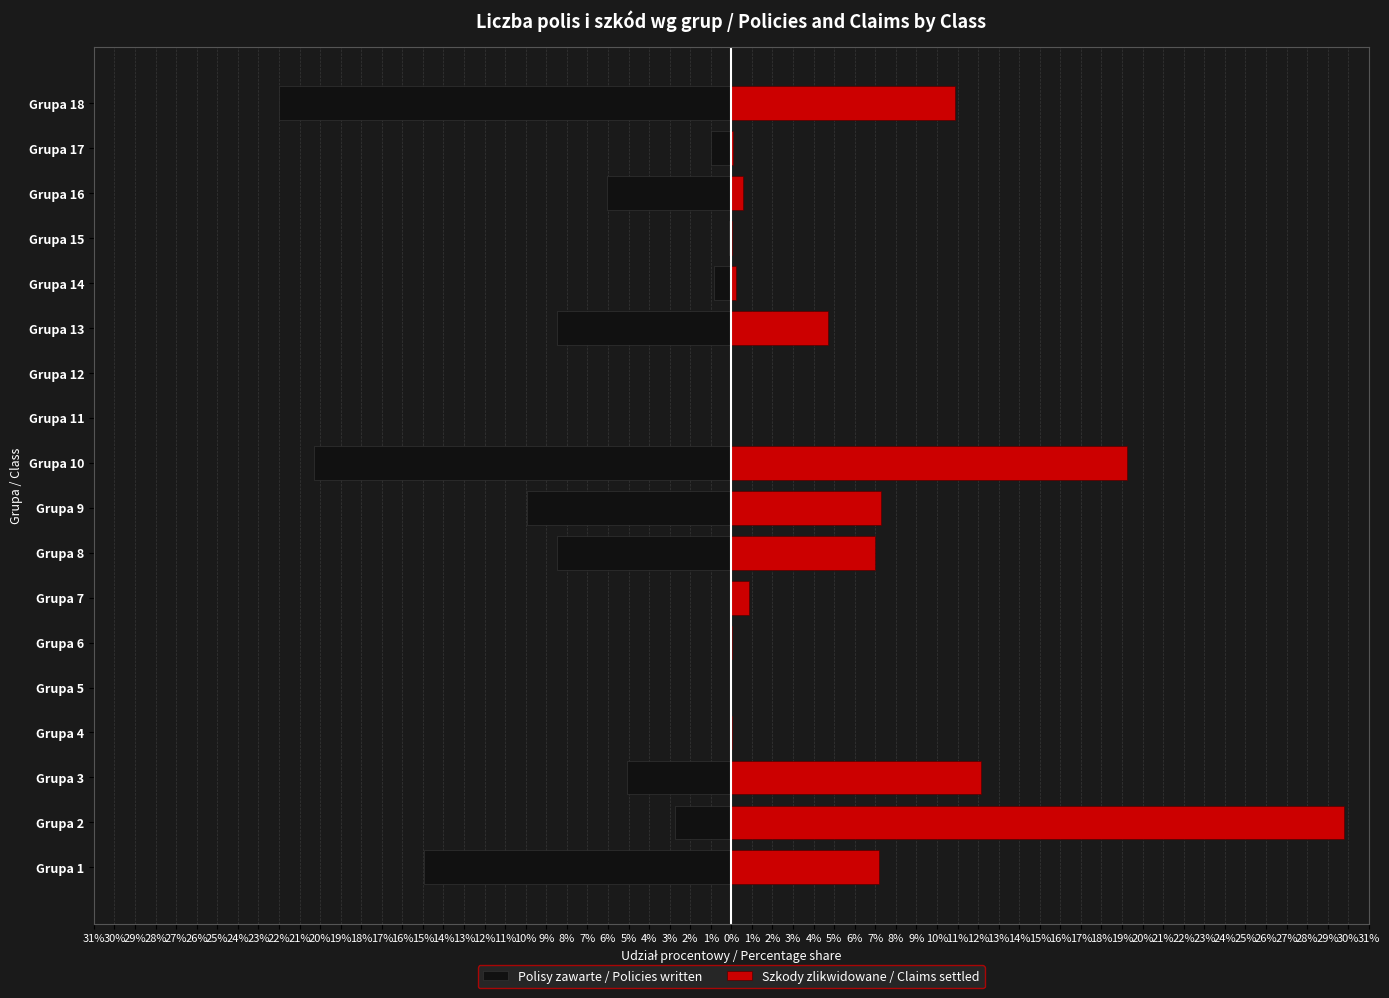

Which series has the largest total across all categories?

Szkody zlikwidowane / Claims settled